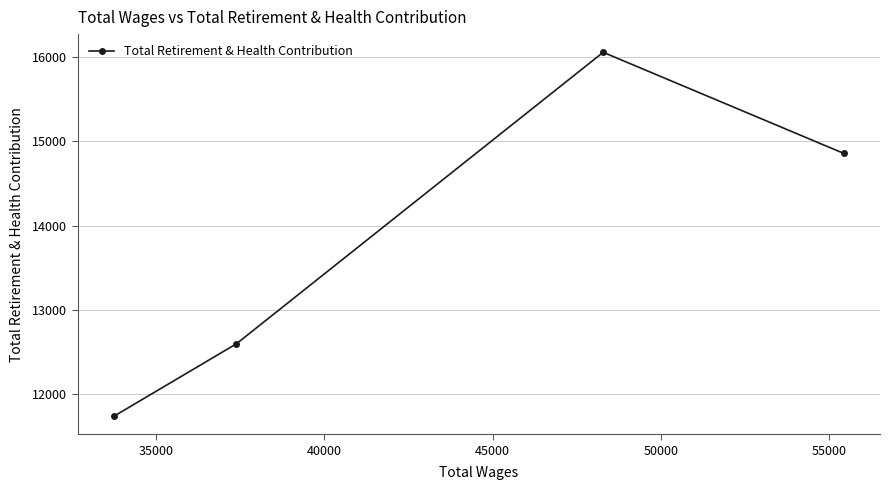

How many values are between 12596 and 16059?

3